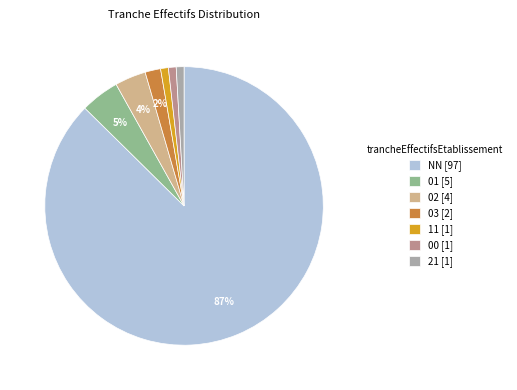

Which category has the biggest portion of the pie?

NN